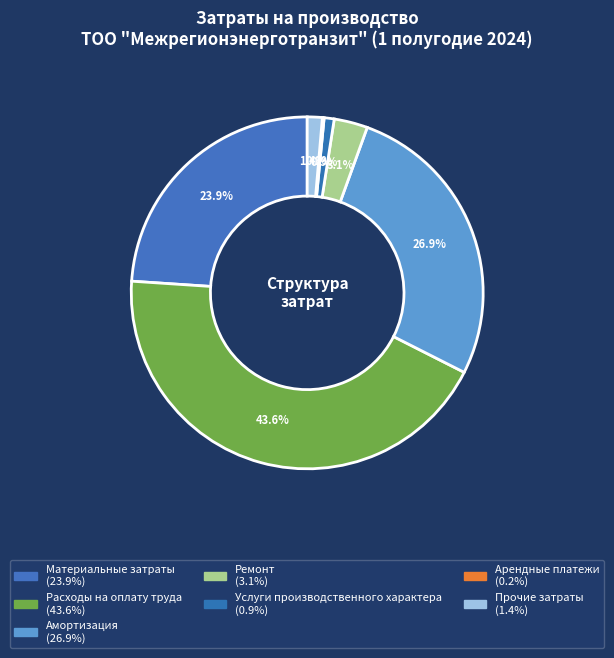

How many slices are in this pie chart?

7